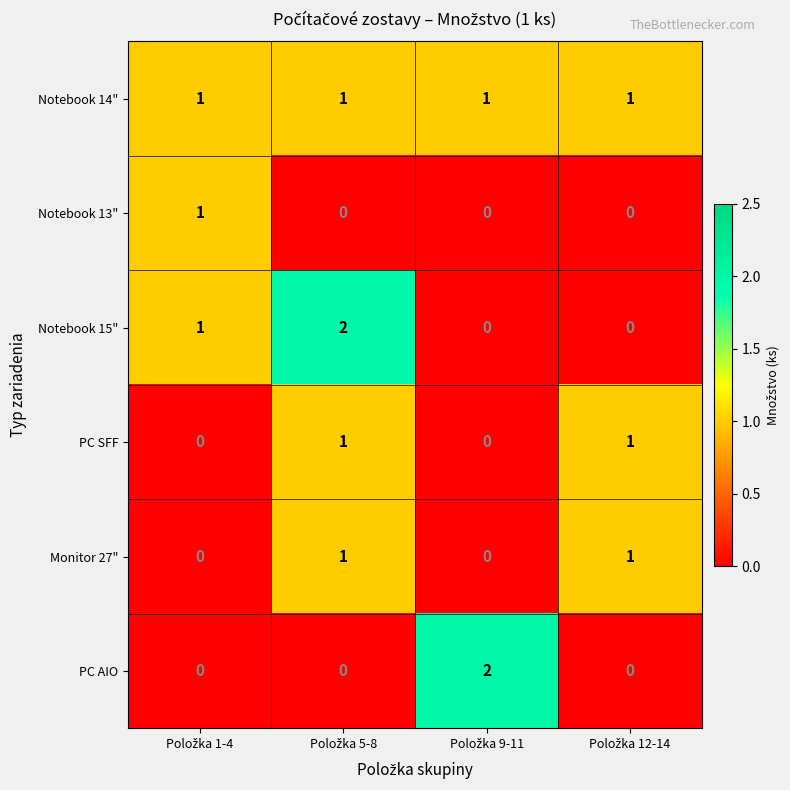

At how many categories does at least one series exceed 0?

4